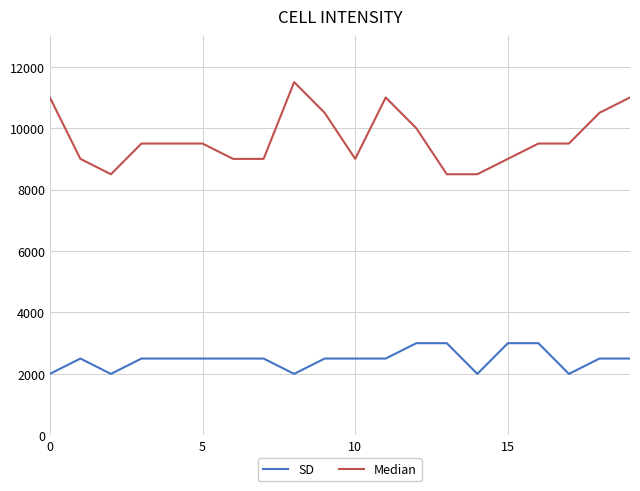

List the series in order of their overall mean, lowest first.

SD, Median